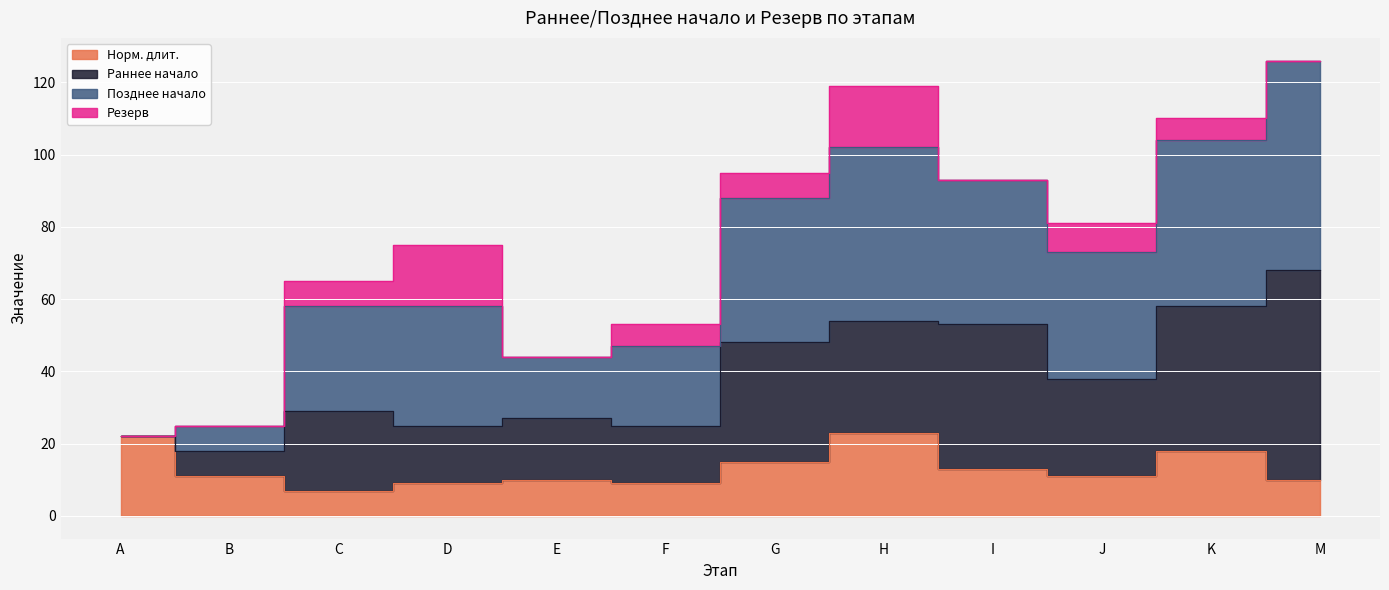

Is it true that Норм. длит. equals 15 at M?

False